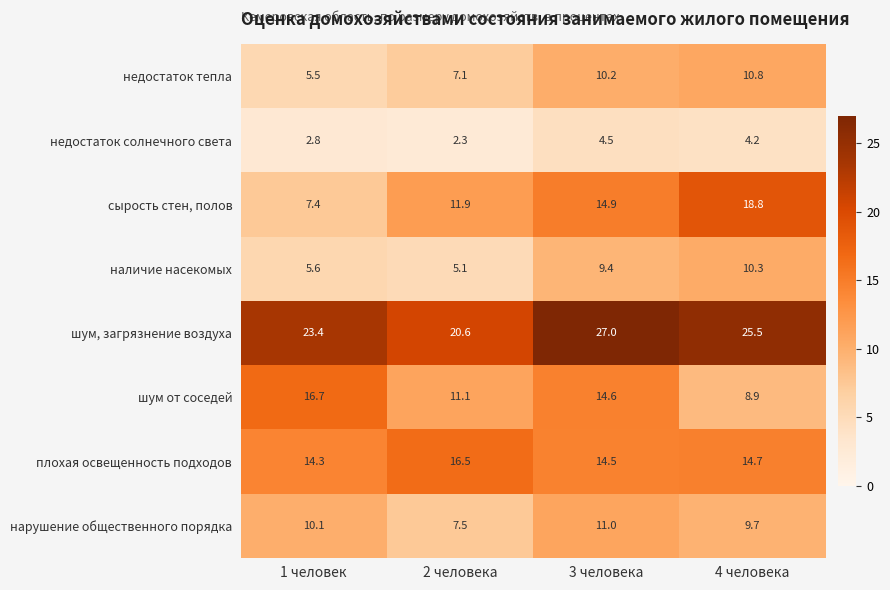

Where is недостаток тепла nearest to the value 8?

2 человека